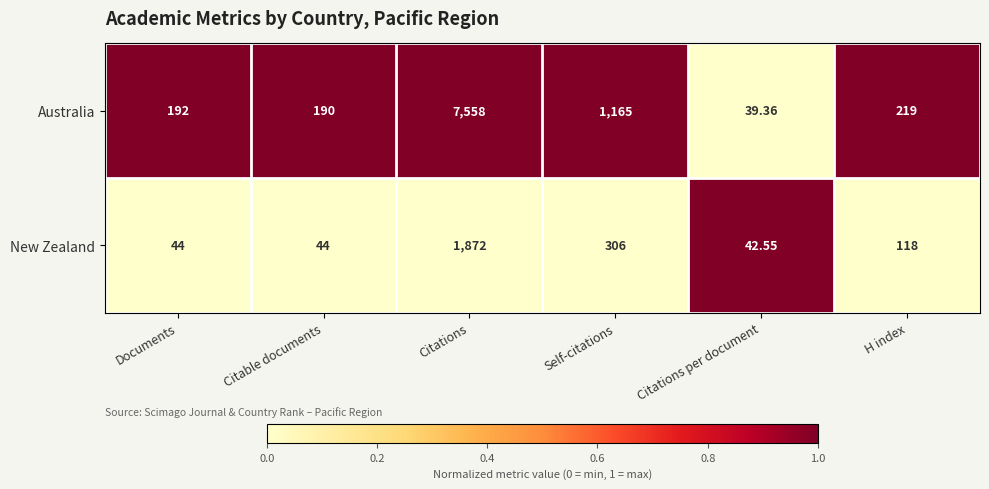

At which label is Australia closest to 3798?

Self-citations